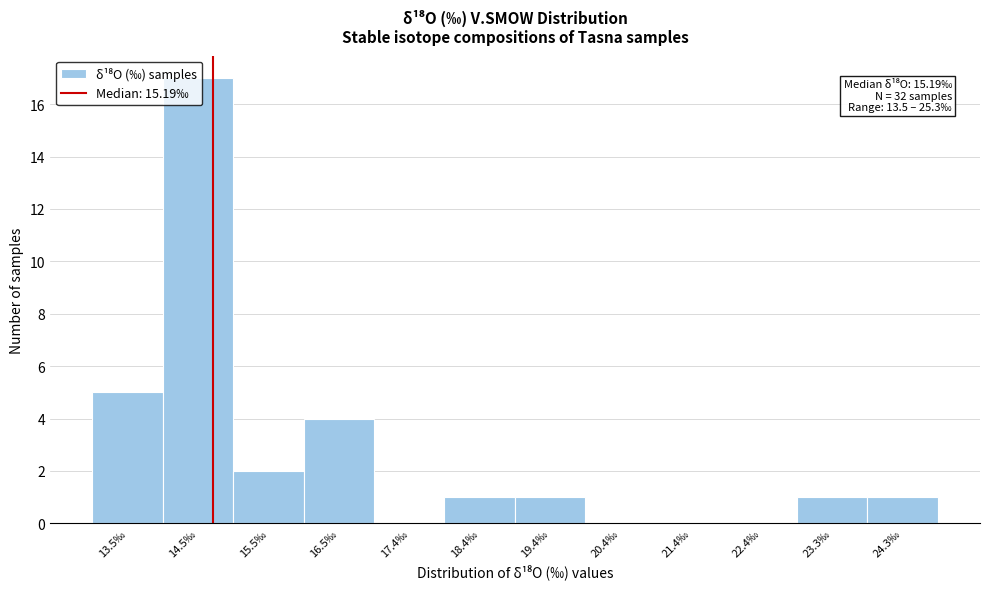

Is it true that the value at 14.5‰ is 4?

False